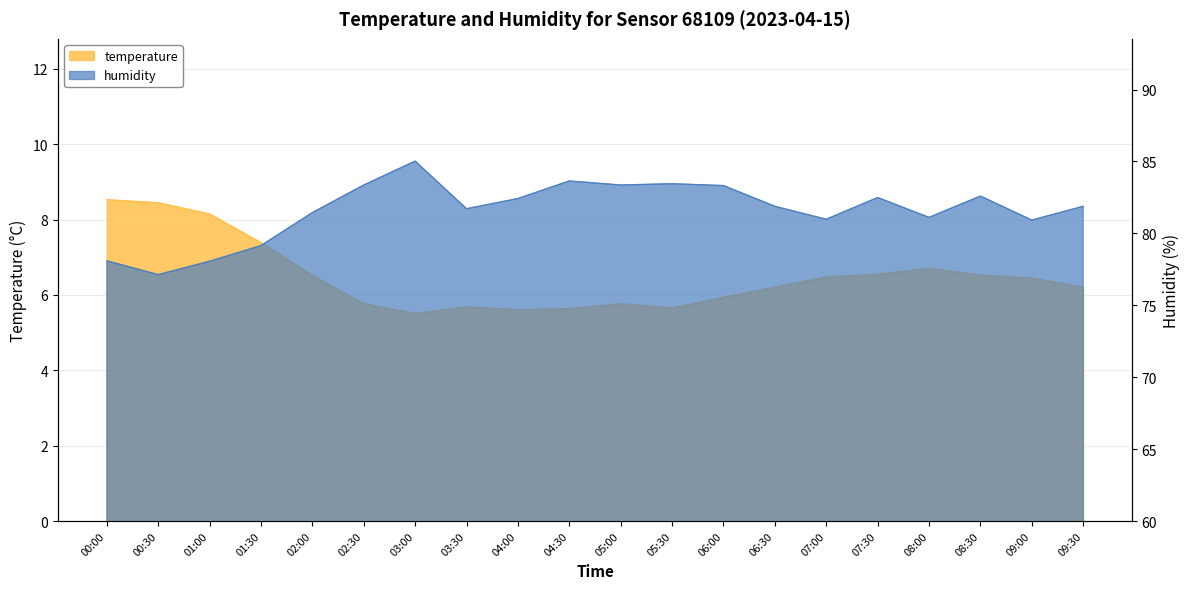

What is the difference between the maximum and minimum values in the temperature series?

3.0